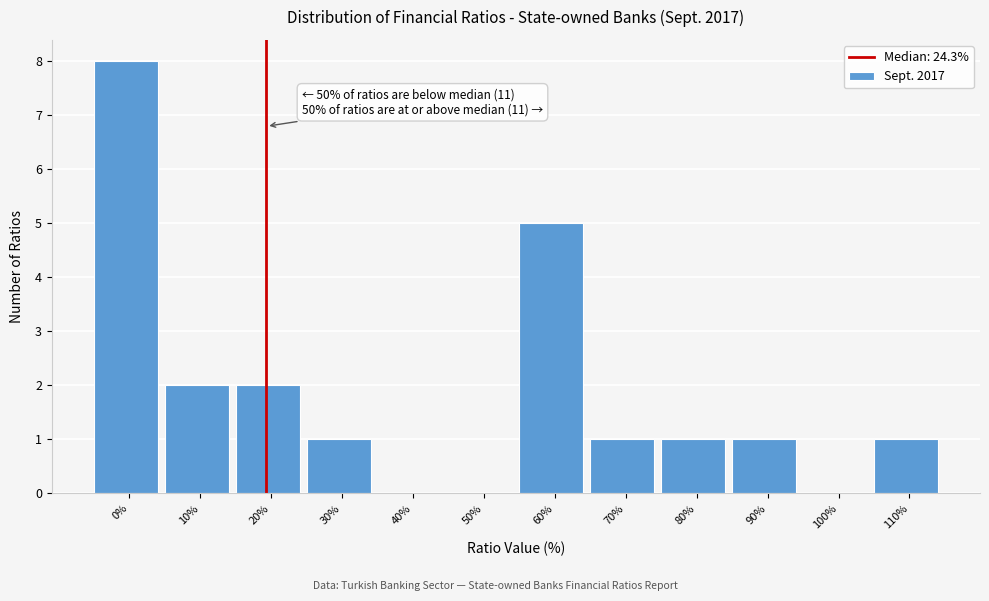

Reading left to right, extract all data points from this chart.

0%=8	10%=2	20%=2	30%=1	40%=0	50%=0	60%=5	70%=1	80%=1	90%=1	100%=0	110%=1